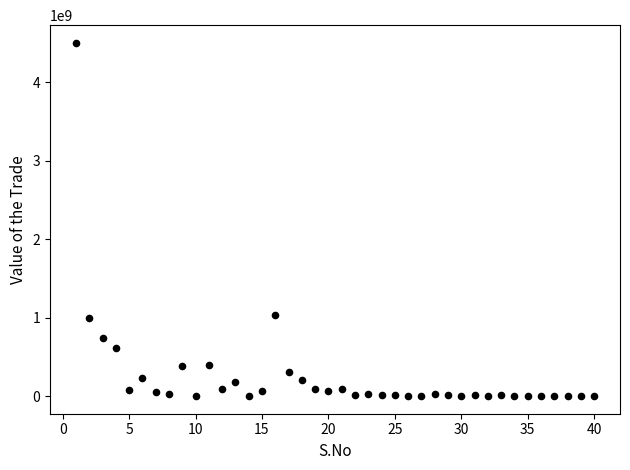

What is the range of X values (max minus min)?

39.0